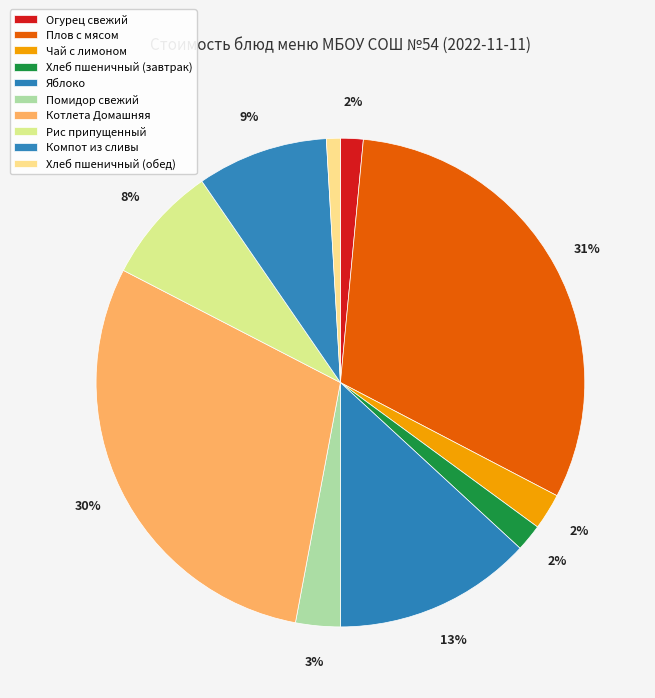

Is there a majority slice in this chart?

No